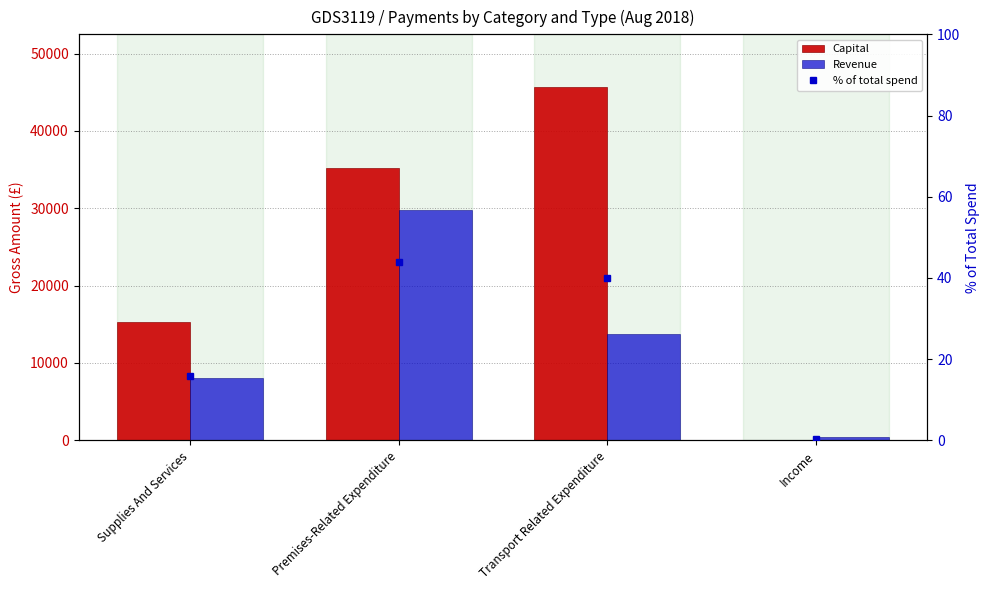

What are all the series names shown in the legend?

Capital, Revenue, % of total spend